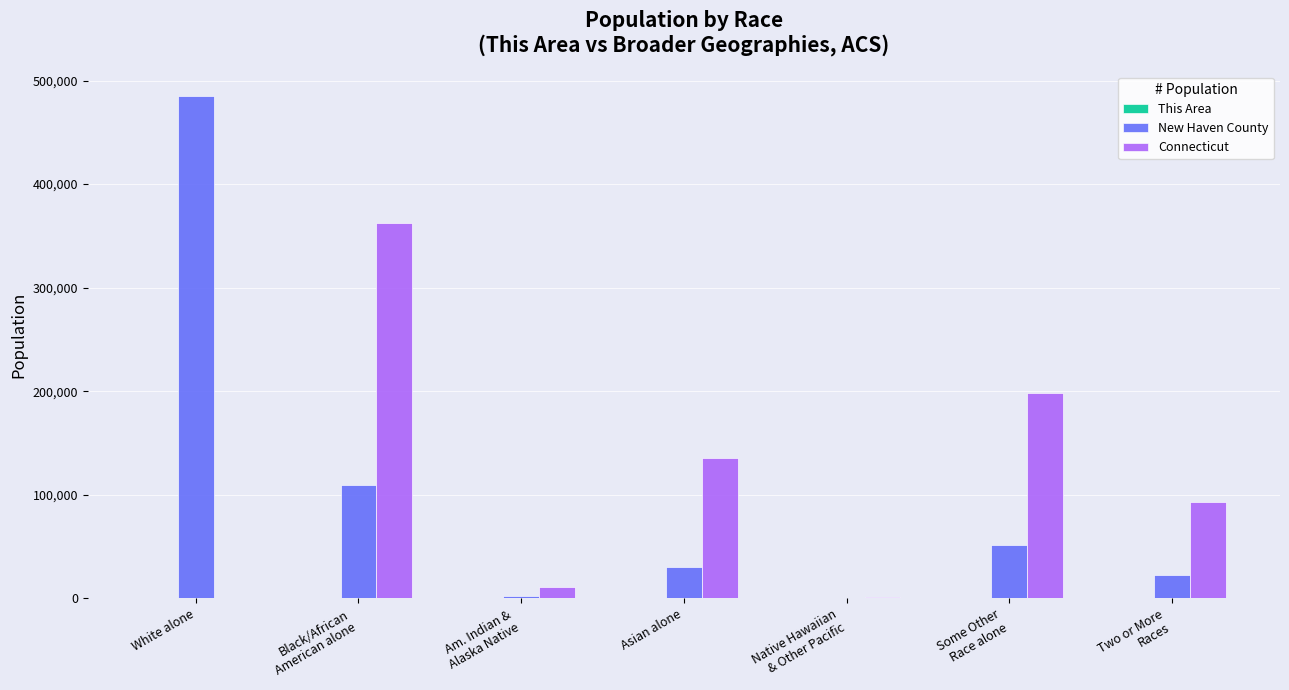

How many categories are shown in the chart?

7